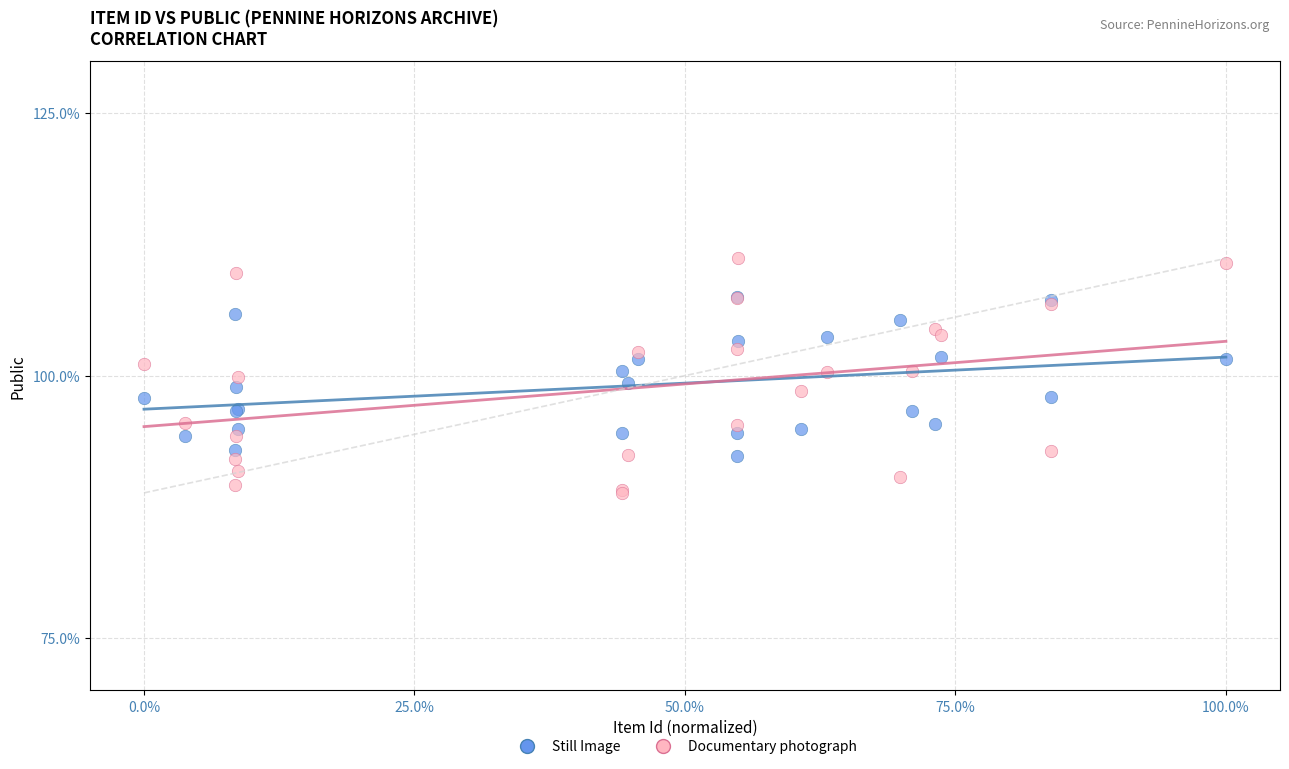

What are all the series names shown in the legend?

Still Image, Documentary photograph